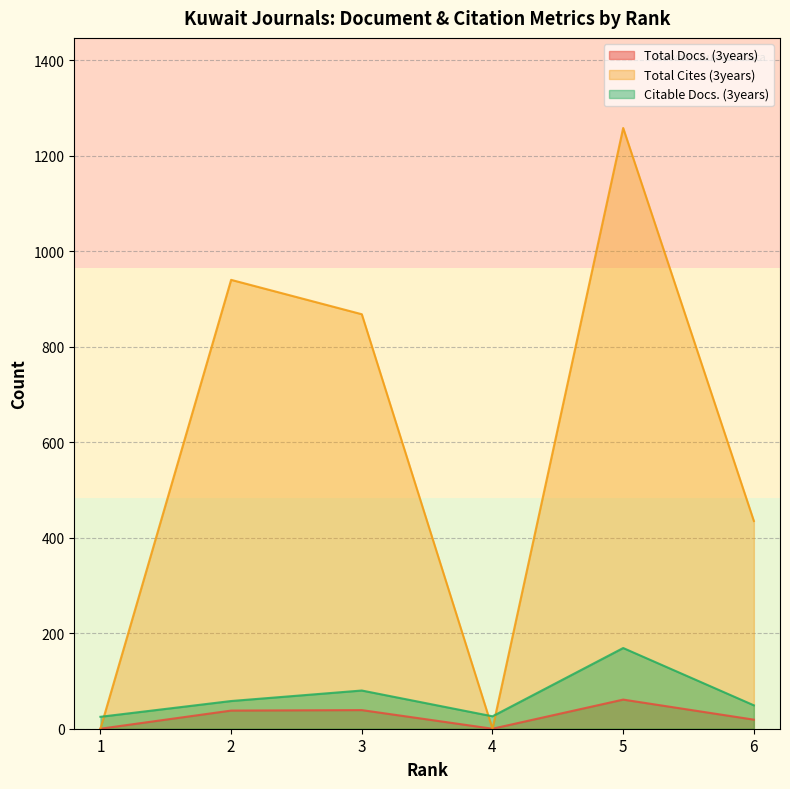

True or false: Citable Docs. (3years) has a value of 18 at 6.

False